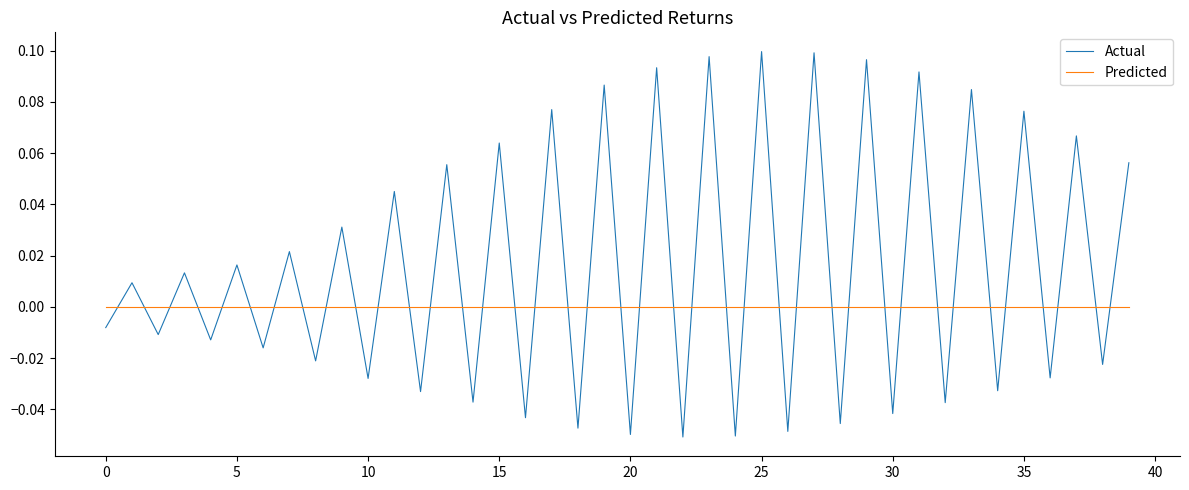

Which series has the widest spread of values?

Actual